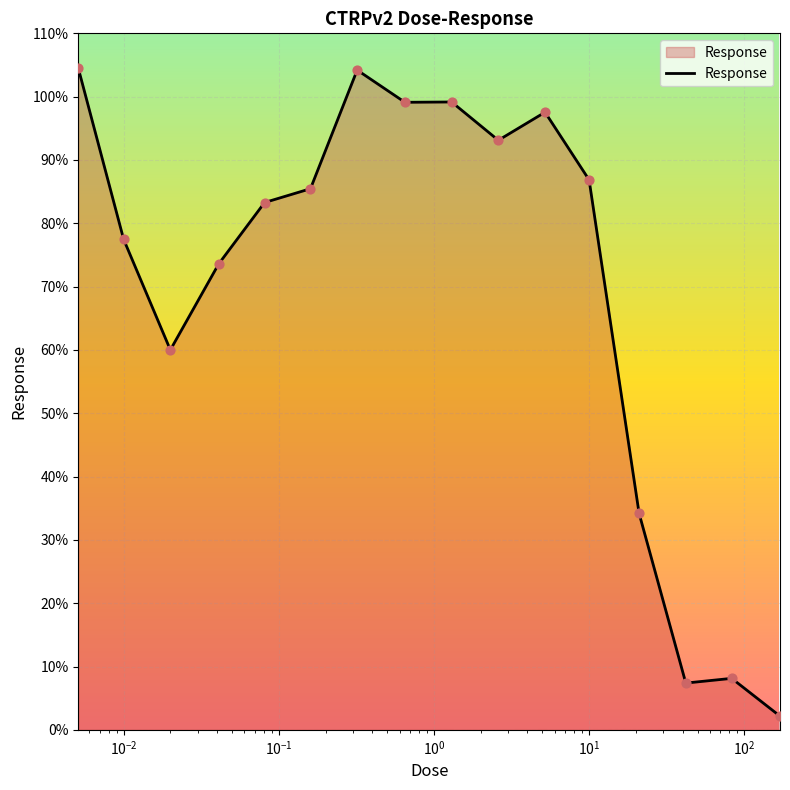

What is the smallest value displayed?

2.2